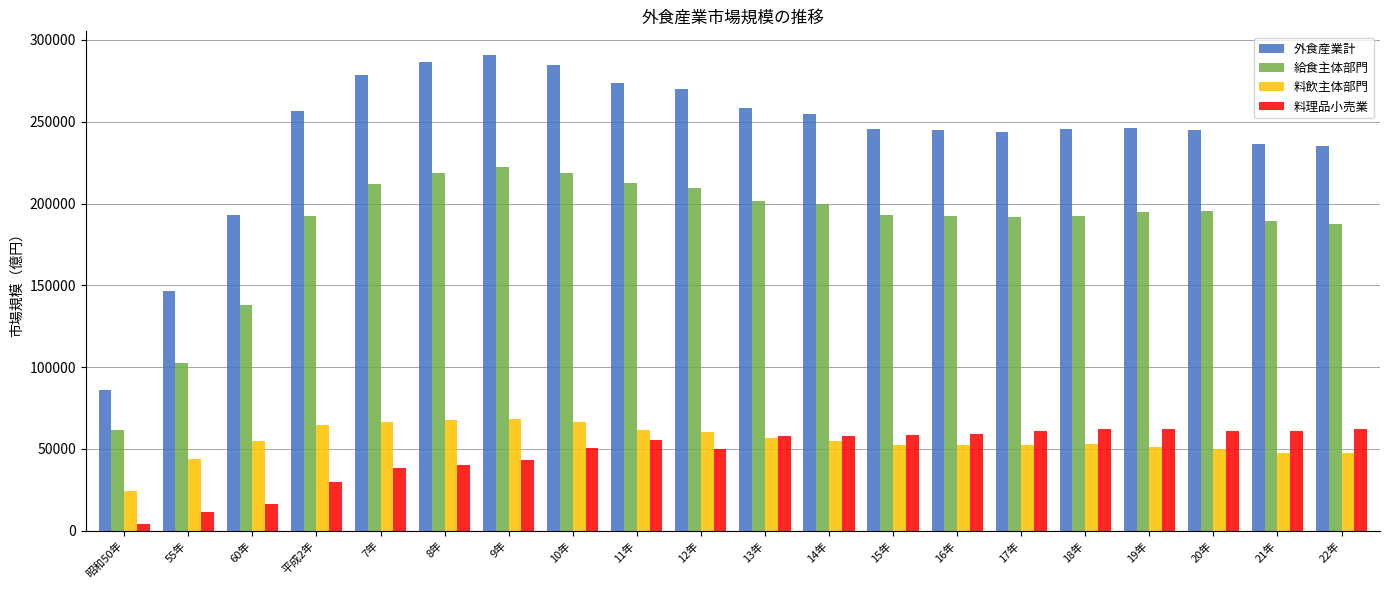

What is the label of the 2nd bar from the left?

55年